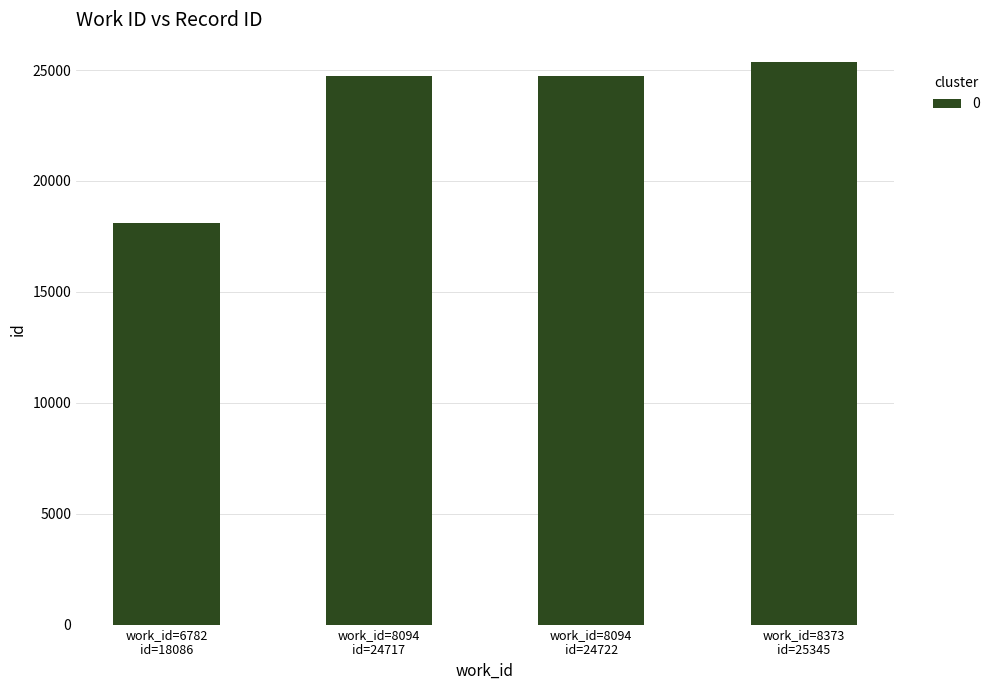

What is the maximum value shown in the chart?

25345